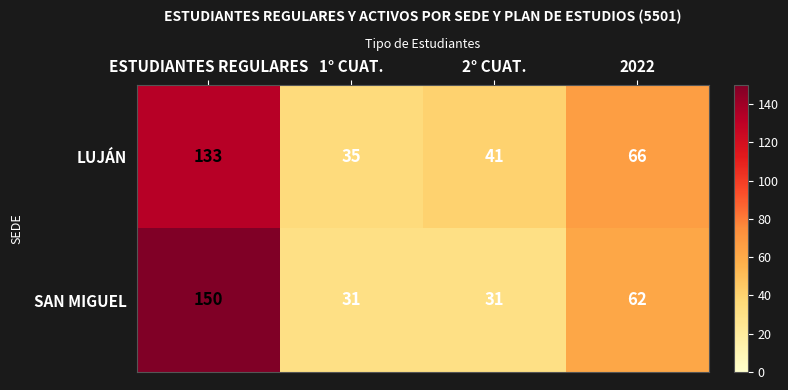

What is the maximum value shown in the chart?

150